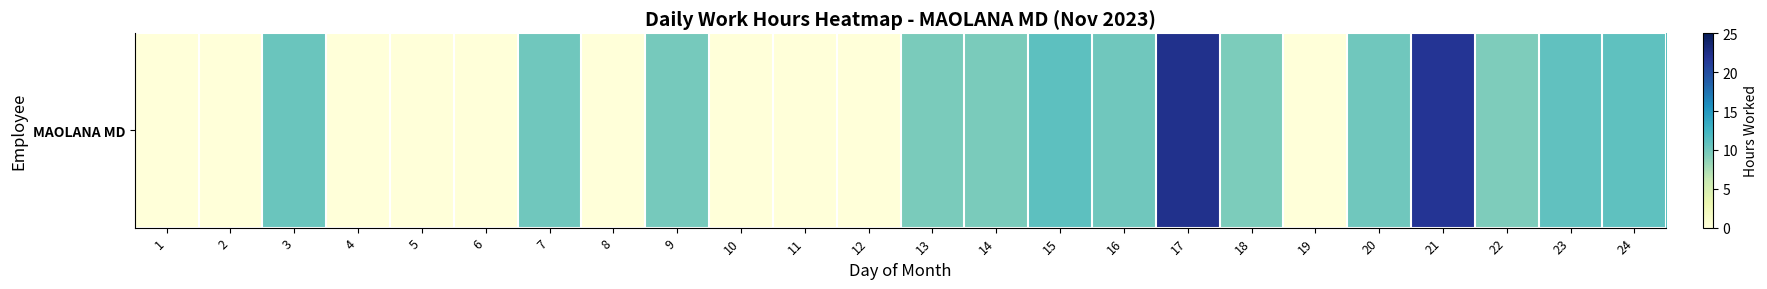

List the labels in order of value, smallest first.

1, 2, 4, 5, 6, 8, 10, 11, 12, 19, 22, 18, 14, 13, 9, 20, 16, 7, 3, 23, 24, 15, 21, 17